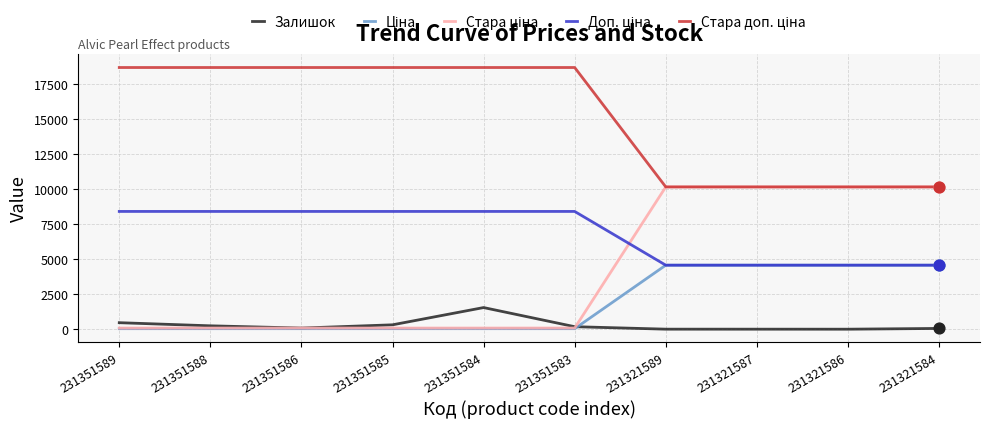

How many lines are shown in the chart?

5